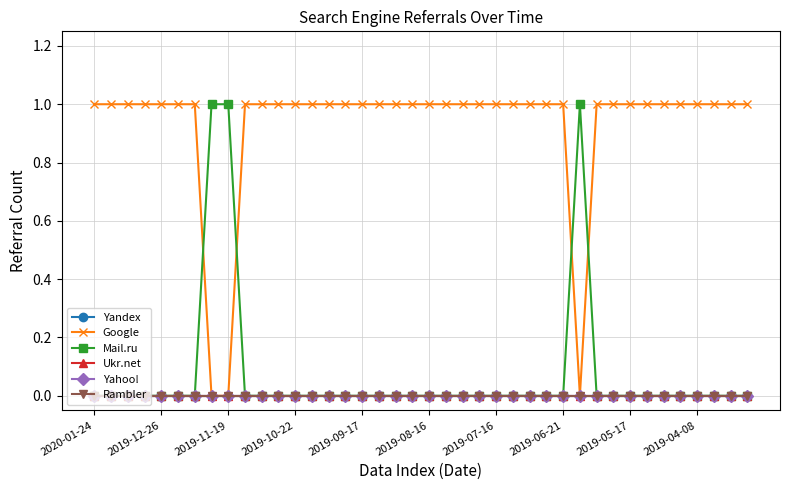

True or false: Yandex has more than 0 interior local peaks.

False